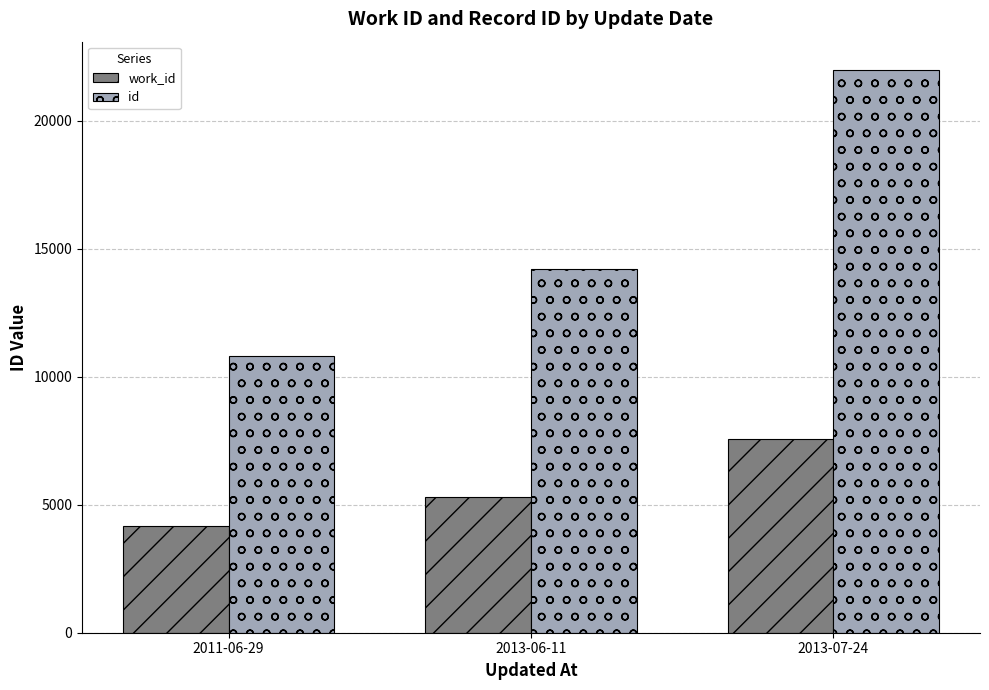

Count the number of categories in the chart.

3